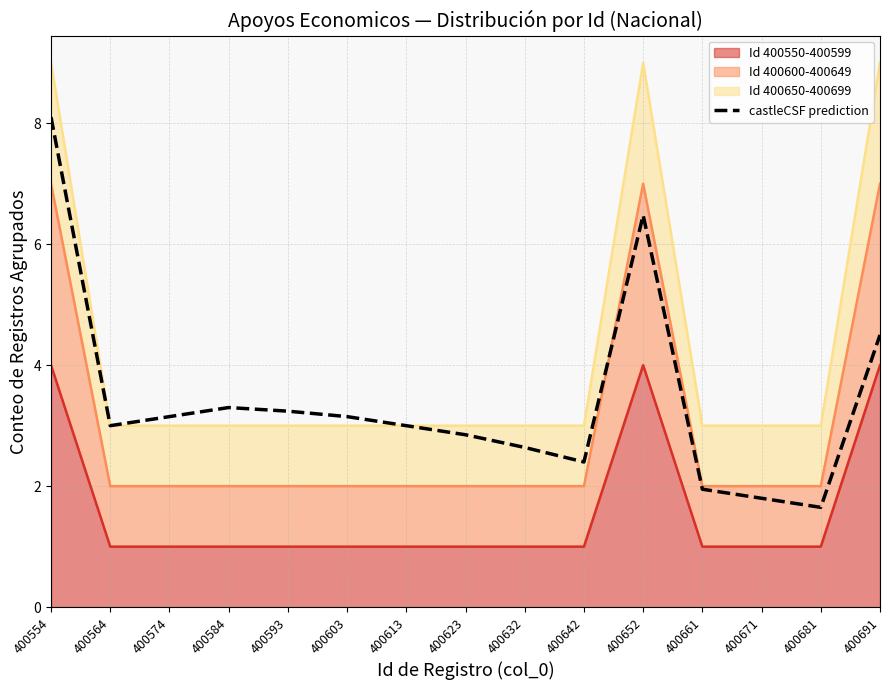

Rank the categories by value from lowest to highest.

400681, 400671, 400661, 400642, 400632, 400623, 400564, 400613, 400574, 400603, 400593, 400584, 400691, 400652, 400554